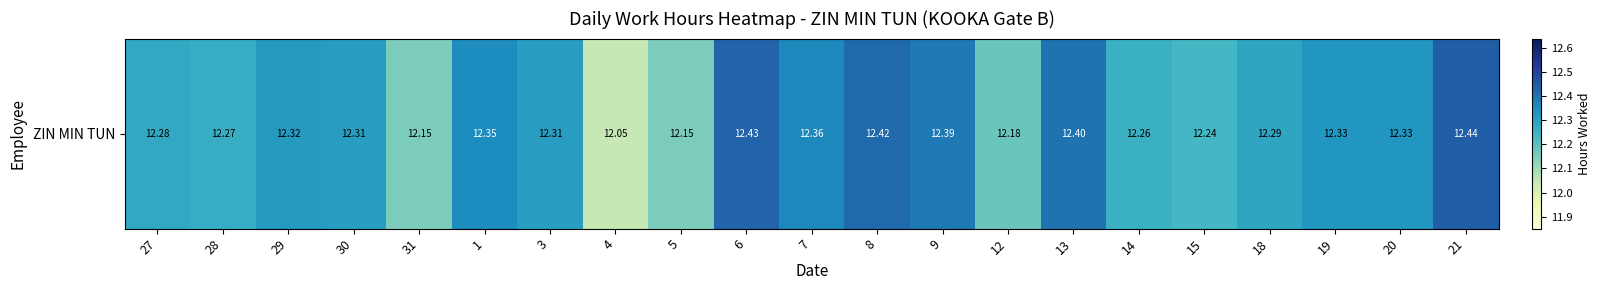

List the labels in order of value, largest first.

21, 6, 8, 13, 9, 7, 1, 19, 20, 29, 30, 3, 18, 27, 28, 14, 15, 12, 31, 5, 4